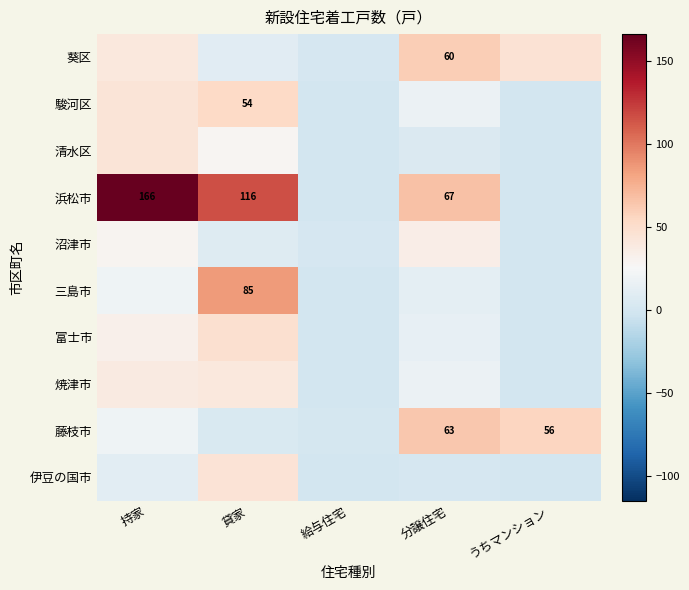

The value of 浜松市 at 持家 is 234. True or false?

False